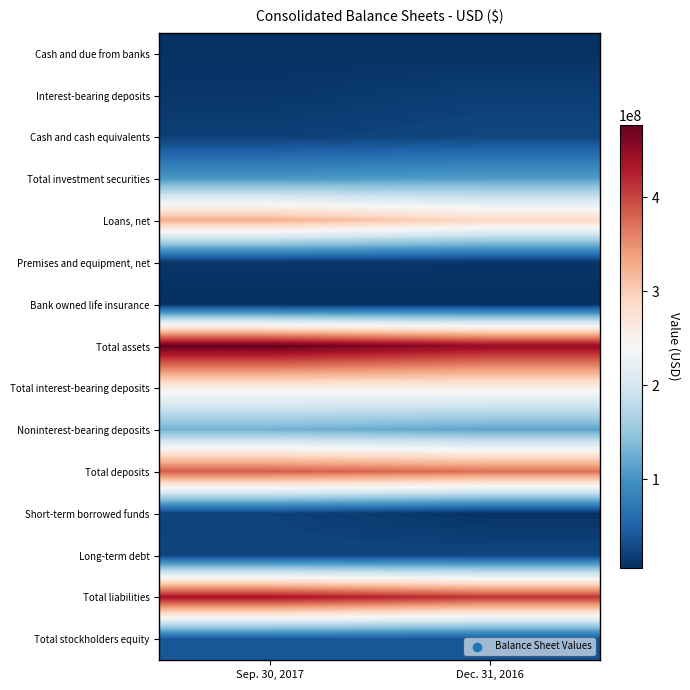

Reading right to left, list all the values displayed in this chart.

Cash and due from banks: Dec. 31, 2016=7700522	Sep. 30, 2017=8670020
Interest-bearing deposits: Dec. 31, 2016=18819394	Sep. 30, 2017=11617814
Cash and cash equivalents: Dec. 31, 2016=26519916	Sep. 30, 2017=20287834
Total investment securities: Dec. 31, 2016=110042238	Sep. 30, 2017=104365416
Loans, net: Dec. 31, 2016=289399625	Sep. 30, 2017=326612306
Premises and equipment, net: Dec. 31, 2016=11209285	Sep. 30, 2017=11890861
Bank owned life insurance: Dec. 31, 2016=5356683	Sep. 30, 2017=5456848
Total assets: Dec. 31, 2016=448501230	Sep. 30, 2017=477219047
Total interest-bearing deposits: Dec. 31, 2016=254844723	Sep. 30, 2017=256279144
Noninterest-bearing deposits: Dec. 31, 2016=116648264	Sep. 30, 2017=128477333
Total deposits: Dec. 31, 2016=371492987	Sep. 30, 2017=384756477
Short-term borrowed funds: Dec. 31, 2016=8447619	Sep. 30, 2017=22114286
Long-term debt: Dec. 31, 2016=26028571	Sep. 30, 2017=24771429
Total liabilities: Dec. 31, 2016=410078896	Sep. 30, 2017=436202590
Total stockholders equity: Dec. 31, 2016=38422334	Sep. 30, 2017=41016457